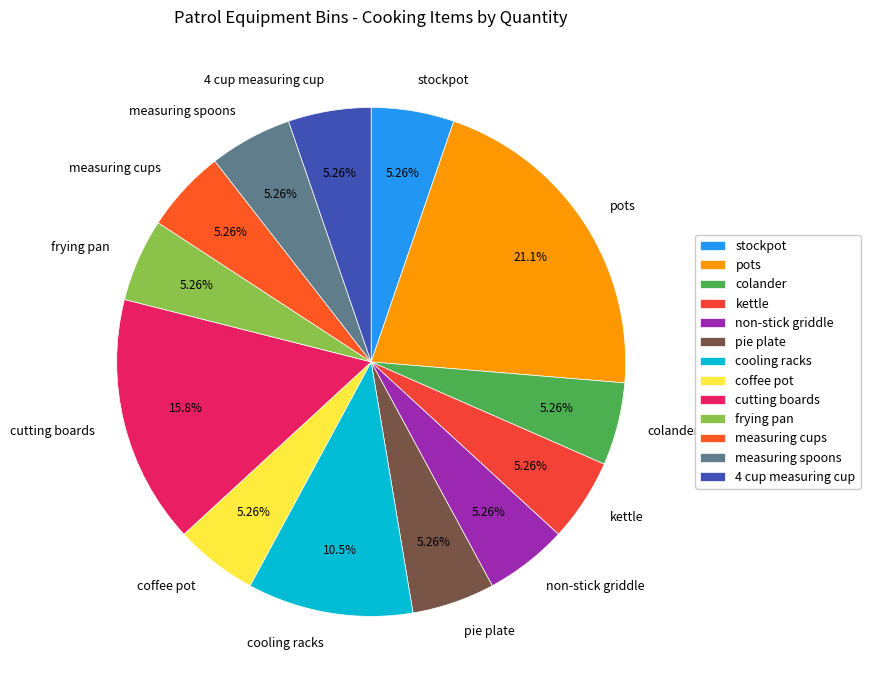

How many slices are in this pie chart?

13